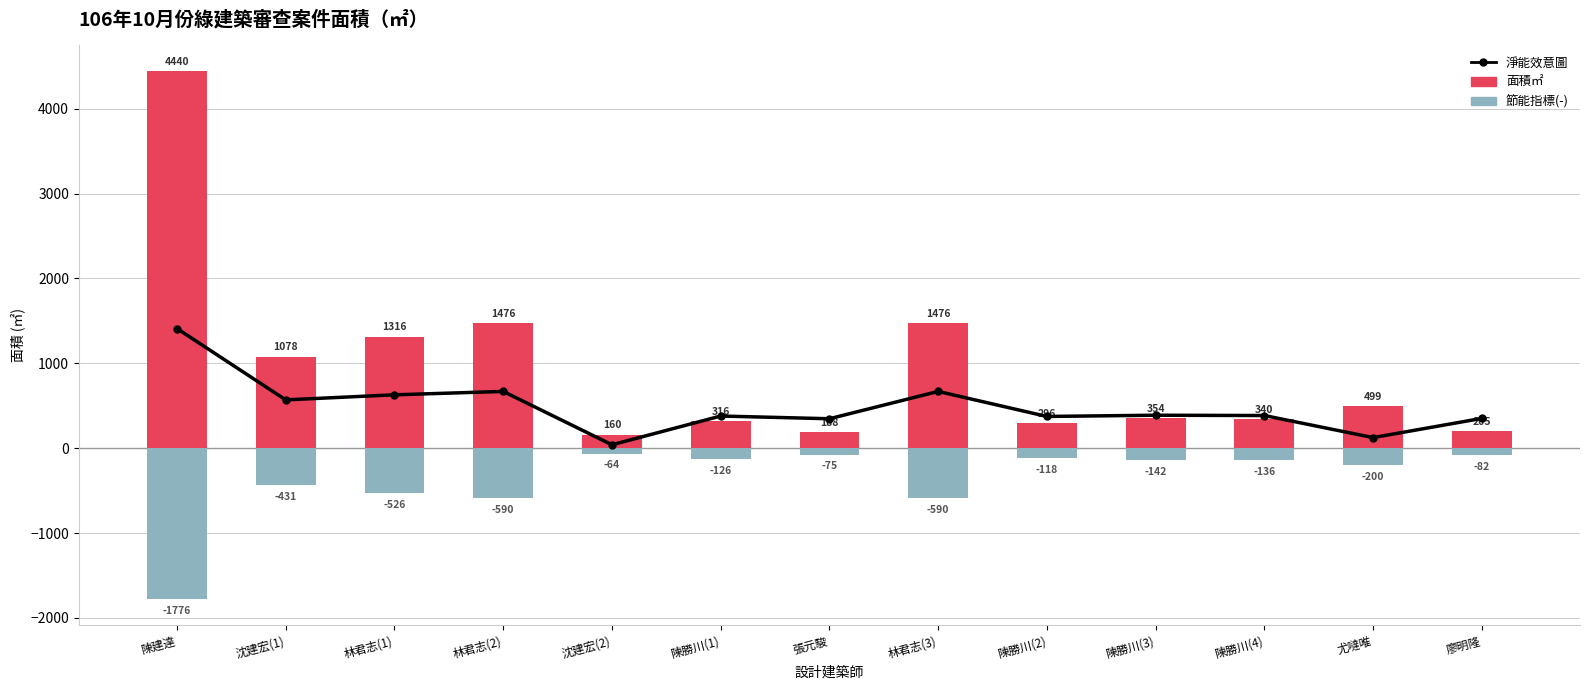

What is the minimum value shown in the chart?

-1776.0